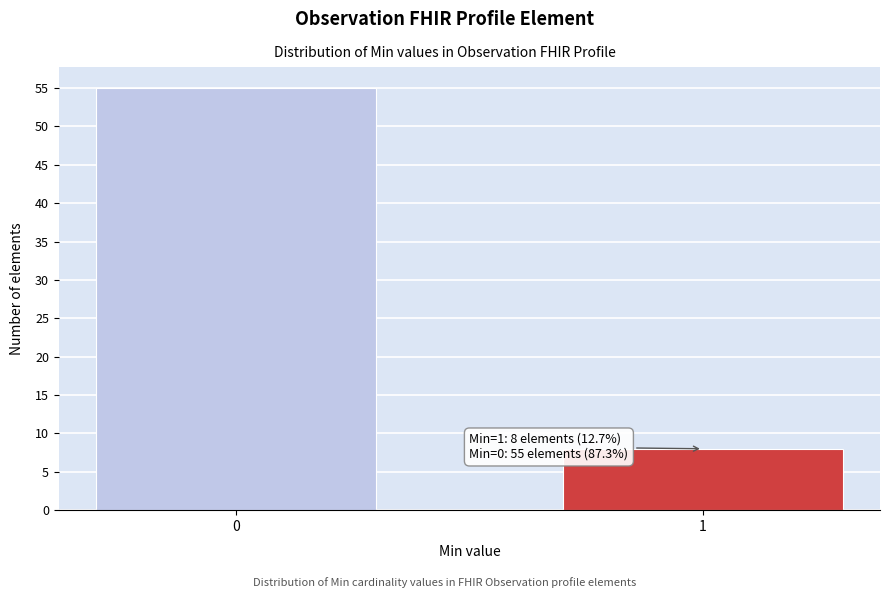

Reading right to left, extract all data points from this chart.

8	55